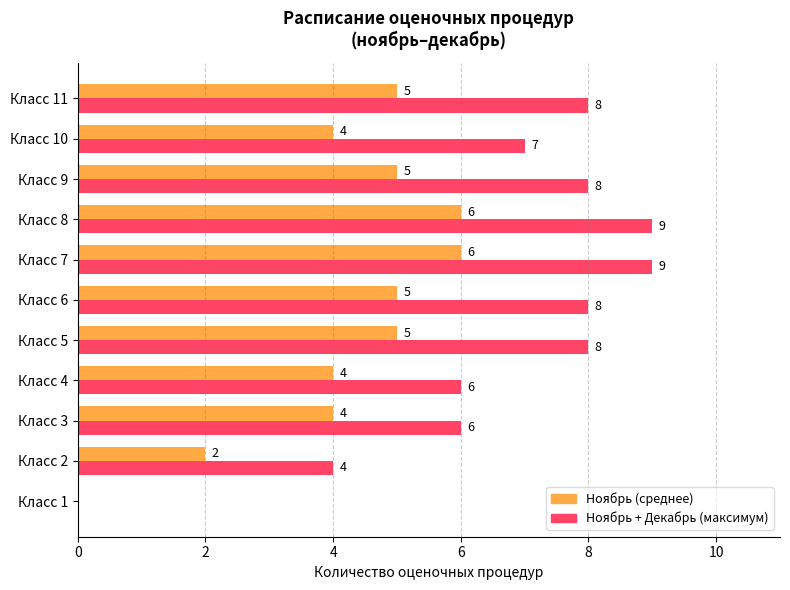

What is the total value across all series at Класс 4?

10